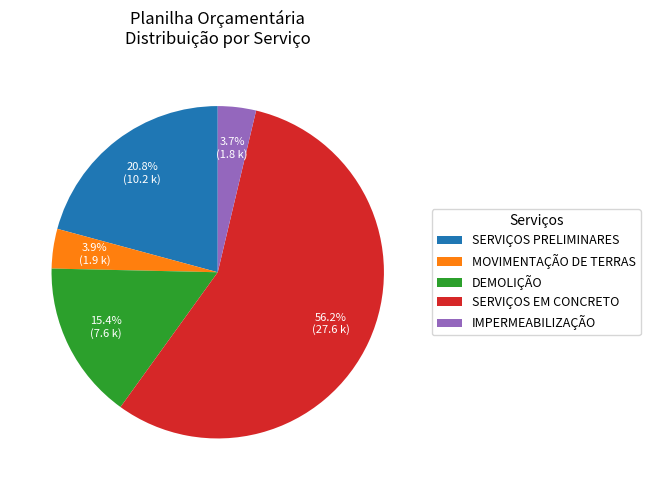

What percentage do MOVIMENTAÇÃO DE TERRAS and SERVIÇOS EM CONCRETO together represent?

60.1%